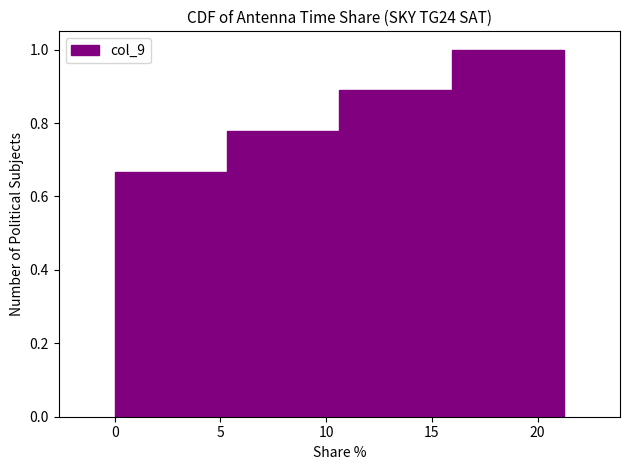

Reading left to right, transcribe this chart: for each bar, give the range it covers on the x-axis and its height. Neither the bar edges nor the heights are printed on the chart, so give them approximately, as read against the axes.

0.0 to 5.5: 0.66
5.5 to 10.5: 0.78
10.5 to 16.0: 0.88
16.0 to 21.0: 1.00